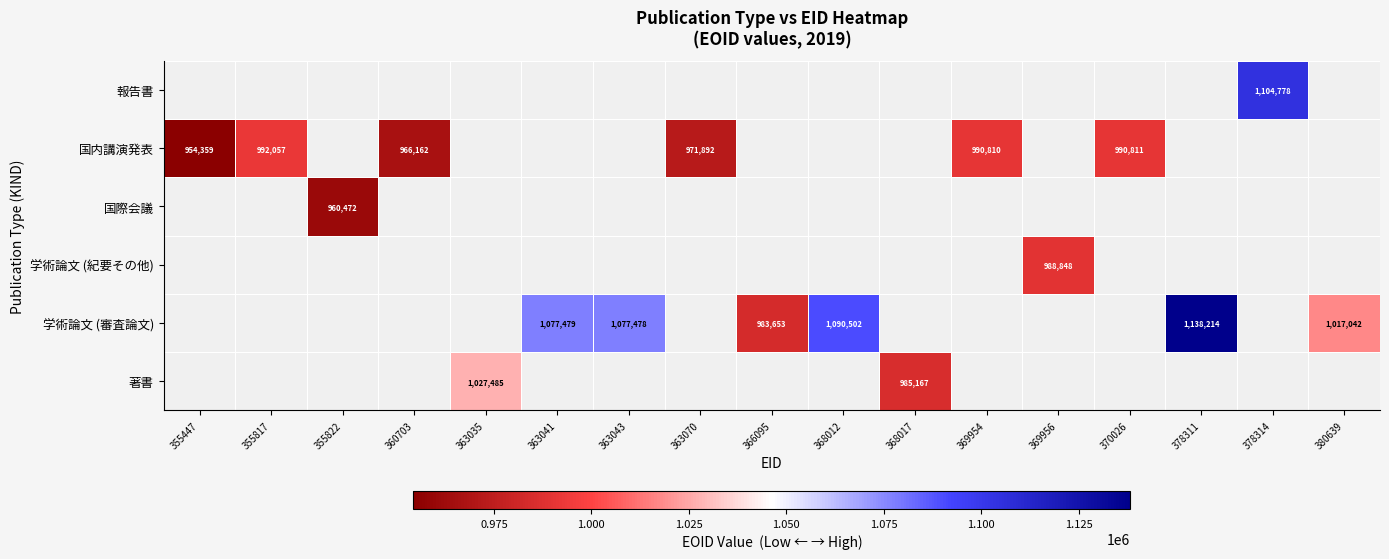

How many distinct data groups are displayed?

6